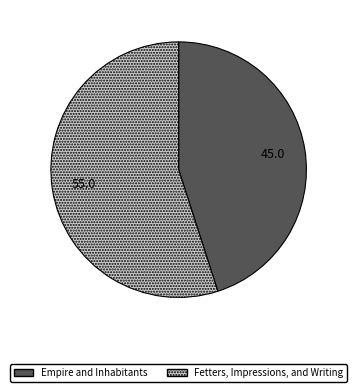

Combined, do Empire and Inhabitants and Fetters, Impressions, and Writing account for over 50%?

Yes